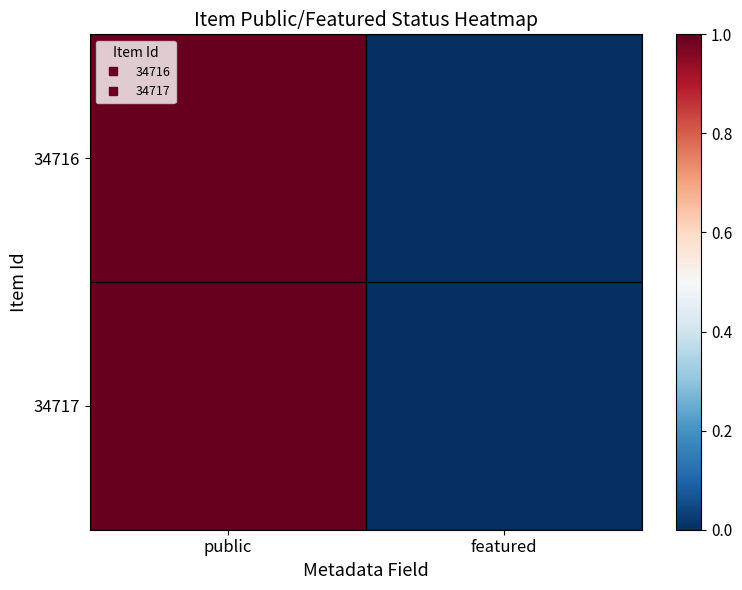

Reading left to right, transcribe all the data shown in this chart.

34716: public=1	featured=0
34717: public=1	featured=0